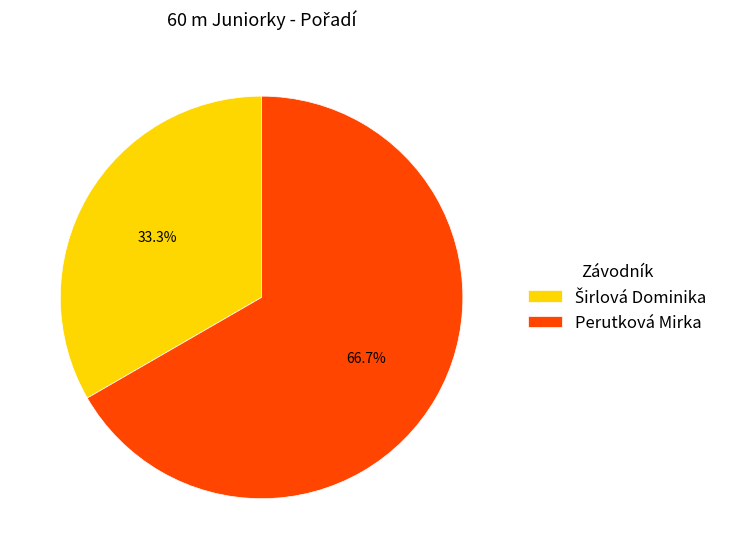

To the nearest percent, what percentage of the pie is Perutková Mirka?

67%